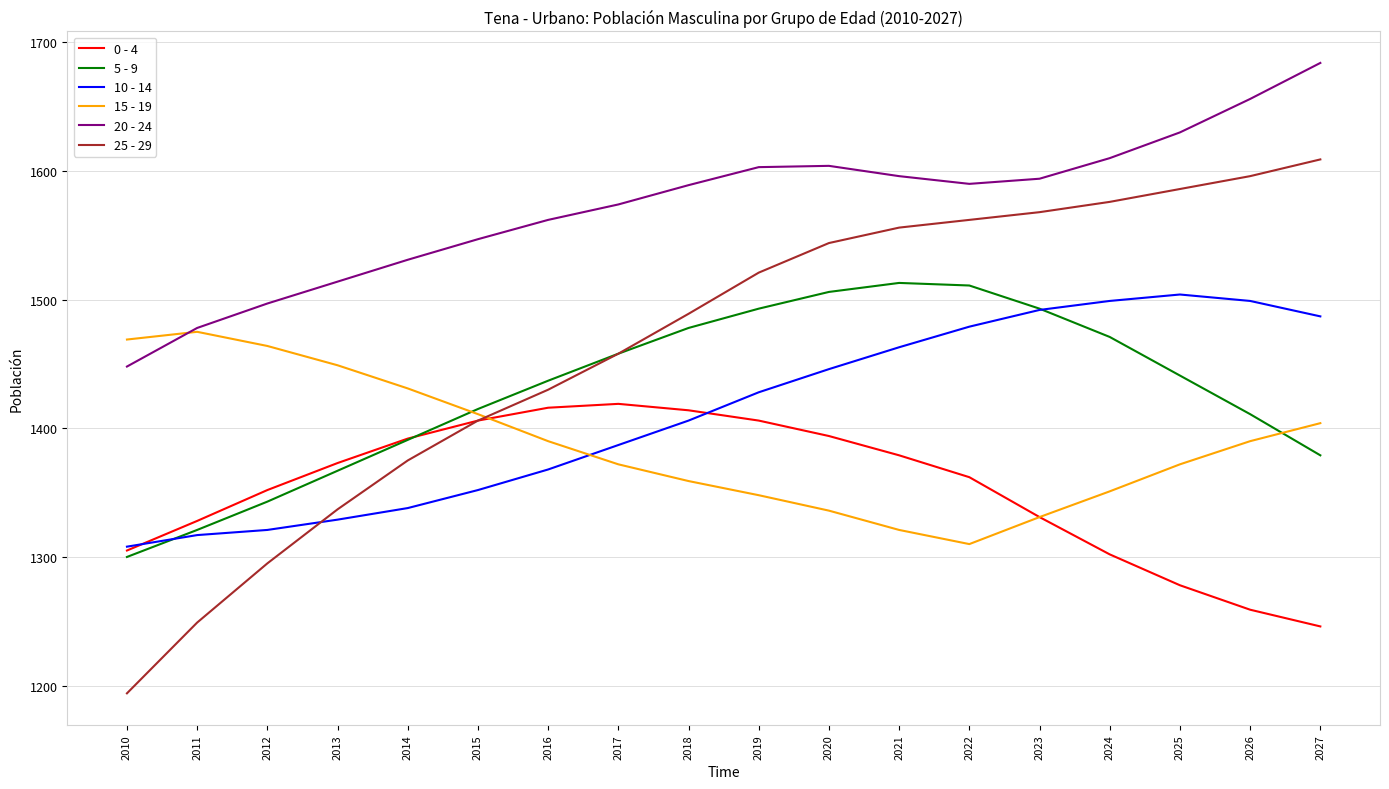

True or false: 15 - 19 and 20 - 24 intersect in this chart.

True